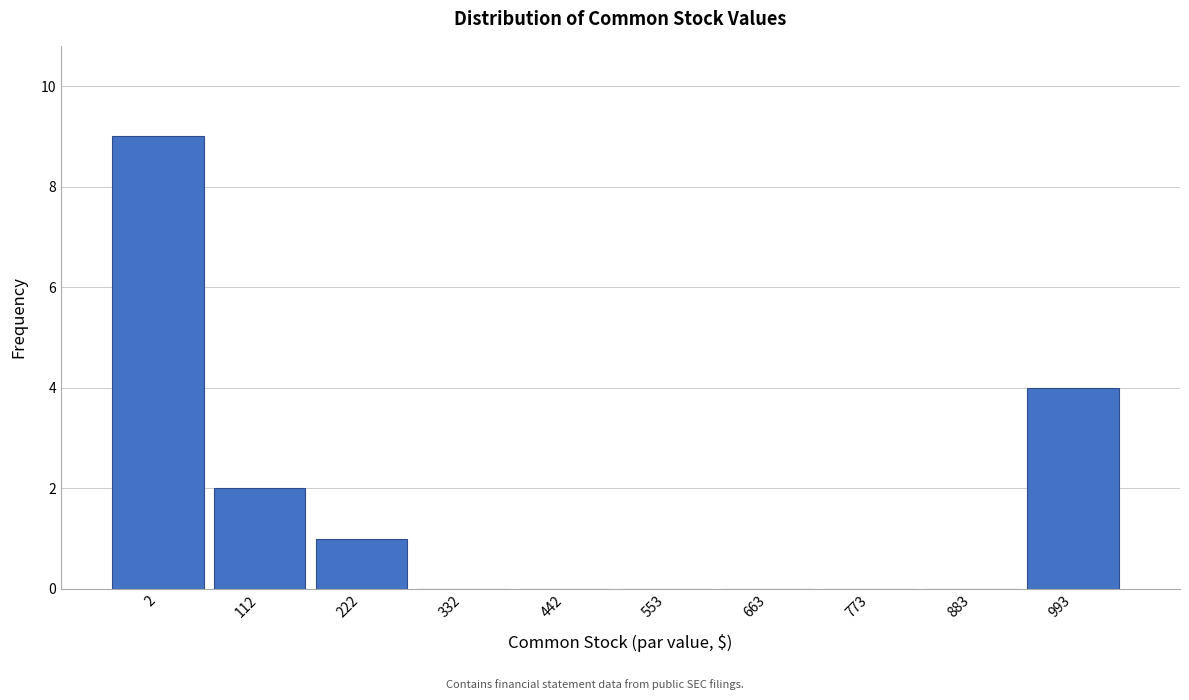

Reading left to right, list all the values displayed in this chart.

2=9	112=2	222=1	332=0	442=0	553=0	663=0	773=0	883=0	993=4